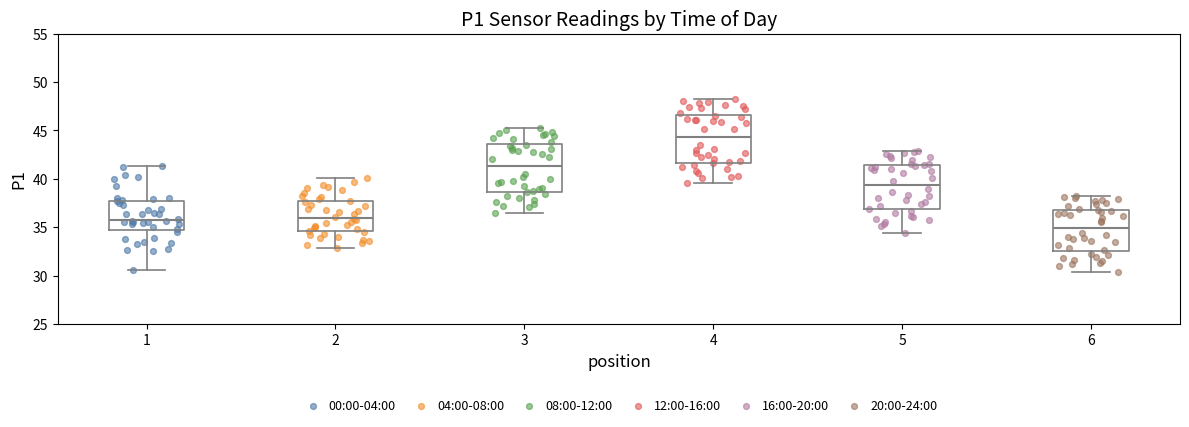

Where does the lower whisker of the box at x = 1 end on the y-axis? The values are not printed on the chart, so give them approximately, as read against the axis.

30.5